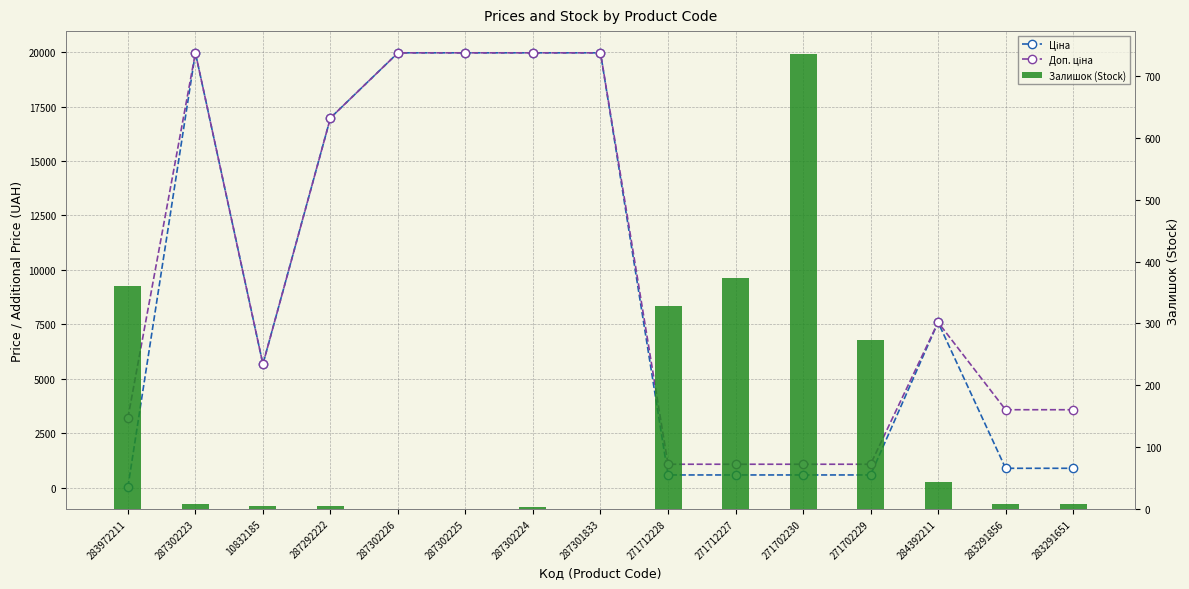

Rank the series at 284392211 from lowest to highest value.

Залишок (Stock), Ціна, Доп. ціна